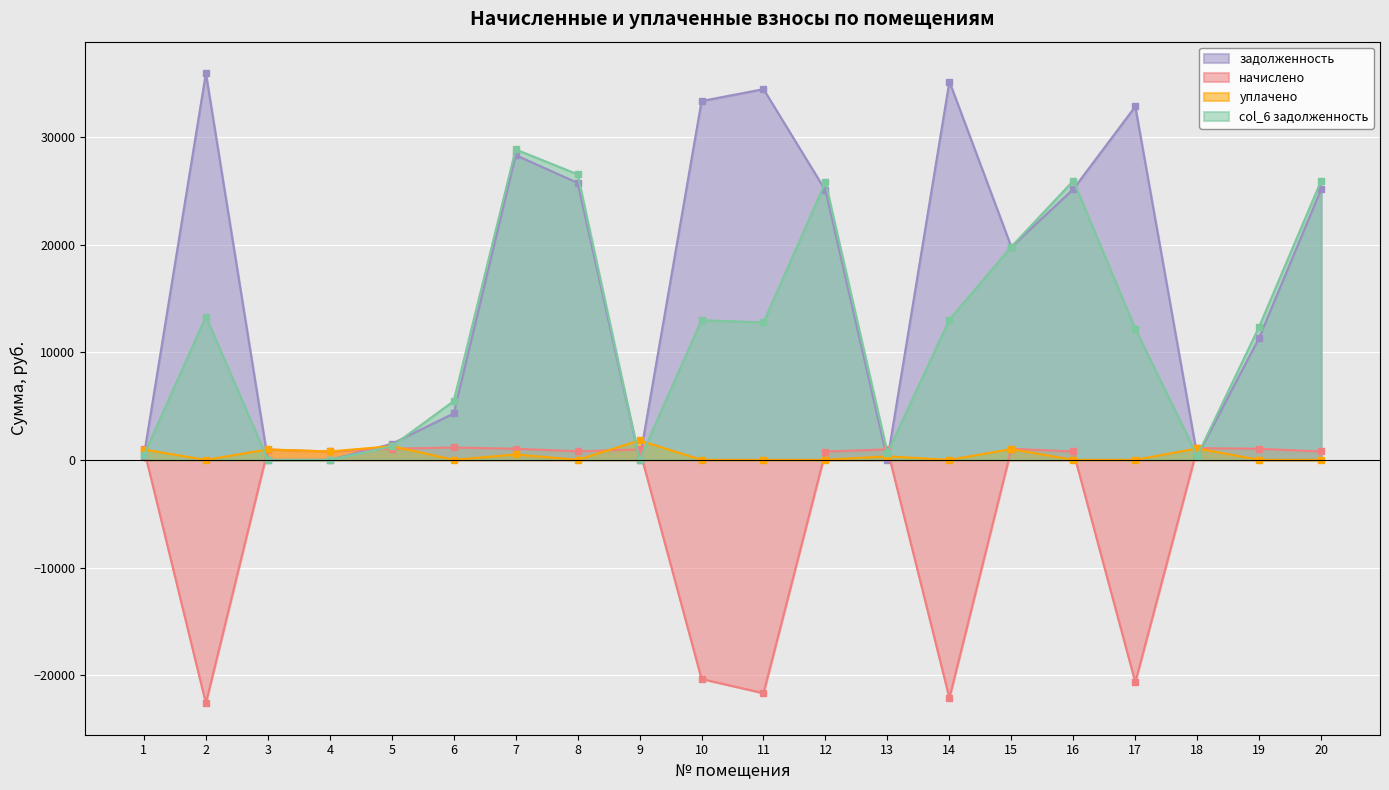

What is the approximate value of начислено at 19?

1031.8